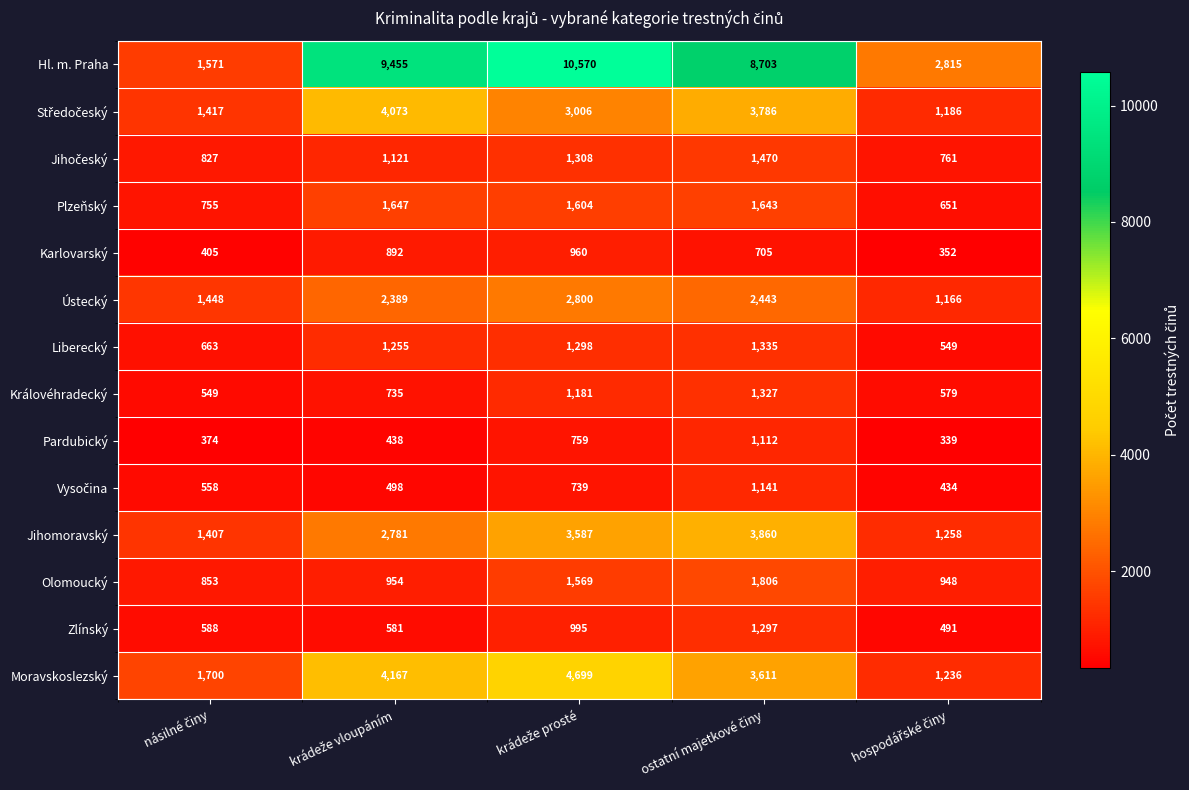

Which series has the largest range (max minus min)?

Hl. m. Praha